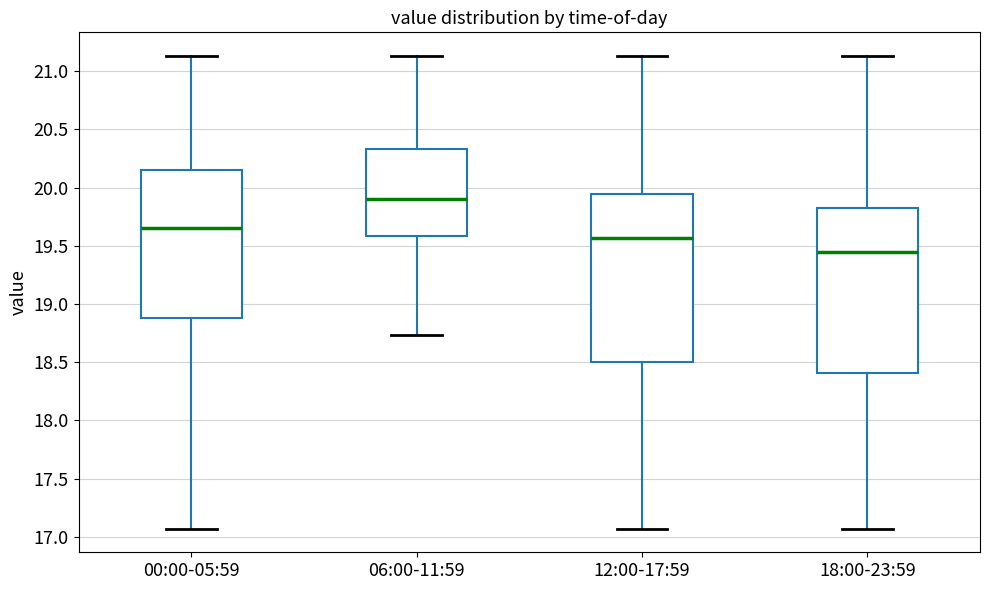

Where is the lower edge of the box for 00:00-05:59 on the y-axis? The values are not printed on the chart, so give them approximately, as read against the axis.

18.90